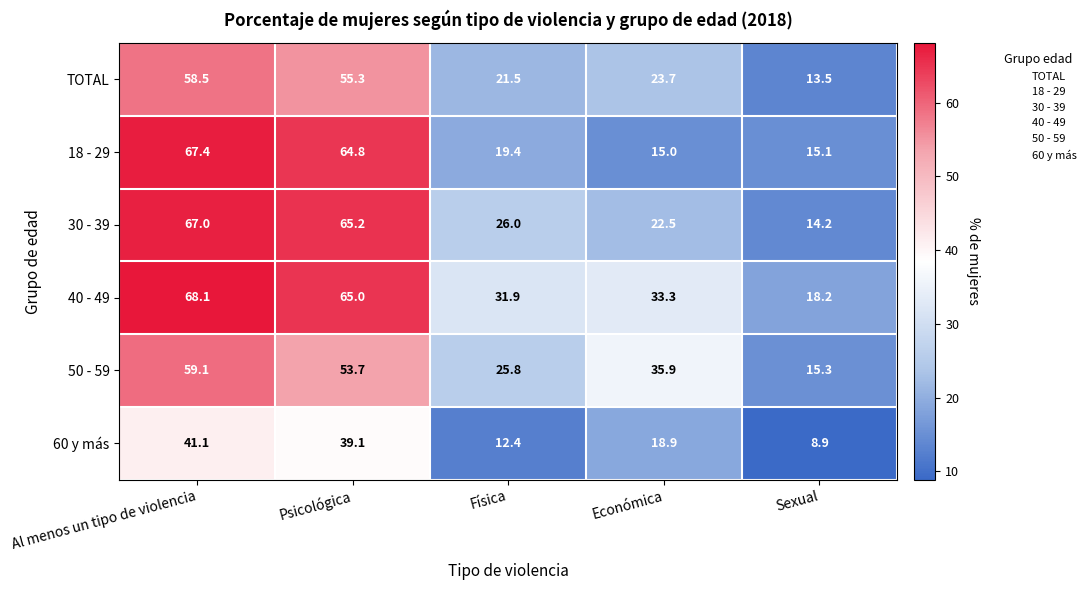

How many series are shown in this chart?

6